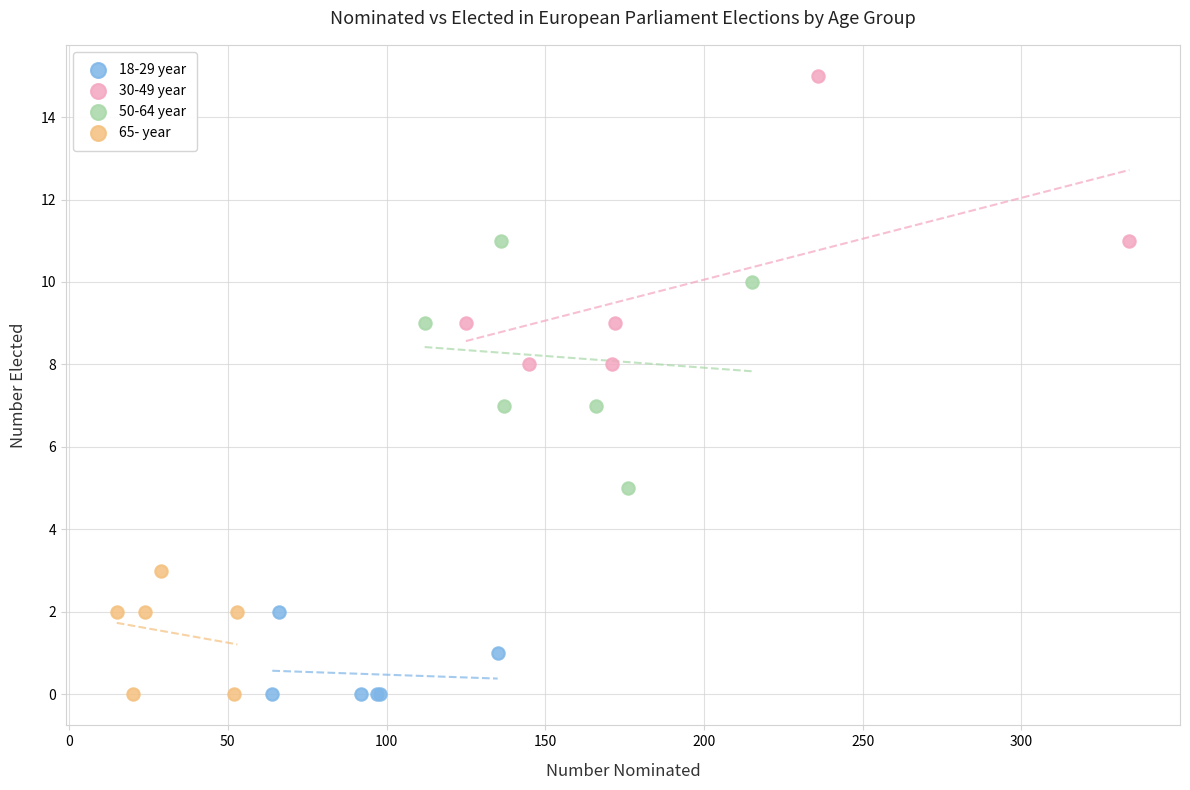

Which series has the largest Y range (max minus min)?

30-49 year